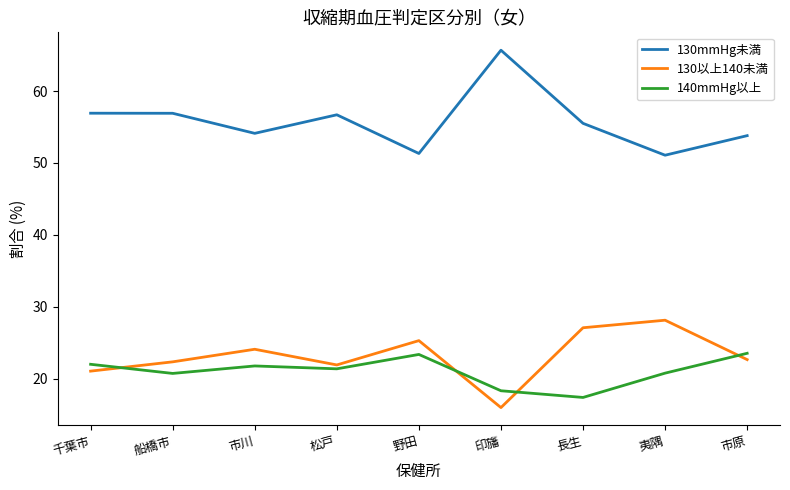

Where does the 130以上140未満 series first go above 22?

船橋市